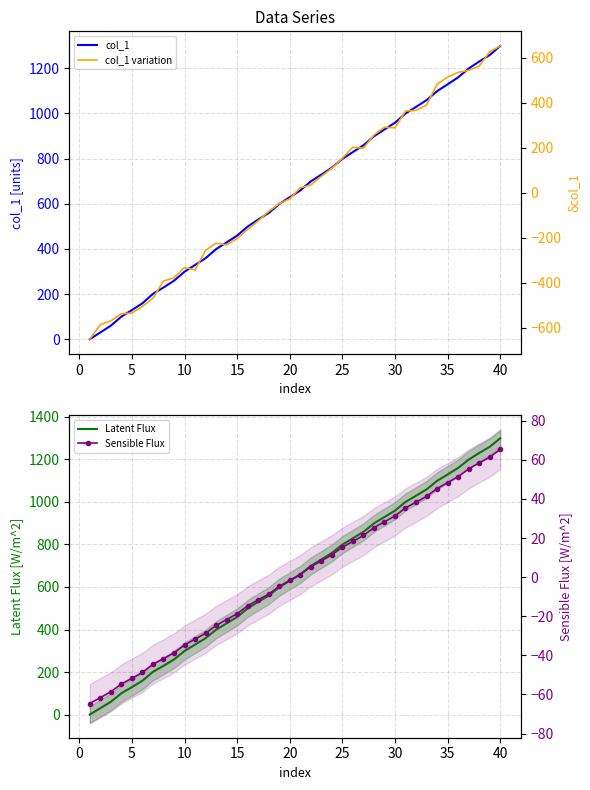

At how many categories does at least one series exceed 846?

14